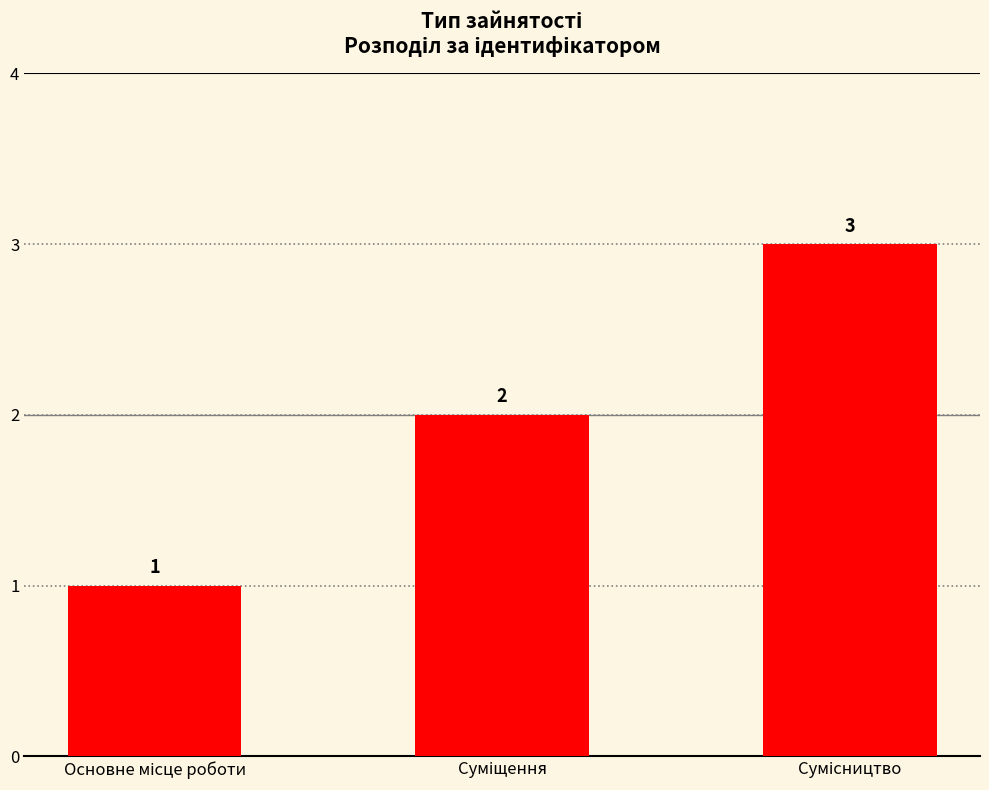

How many bars are there in total?

3